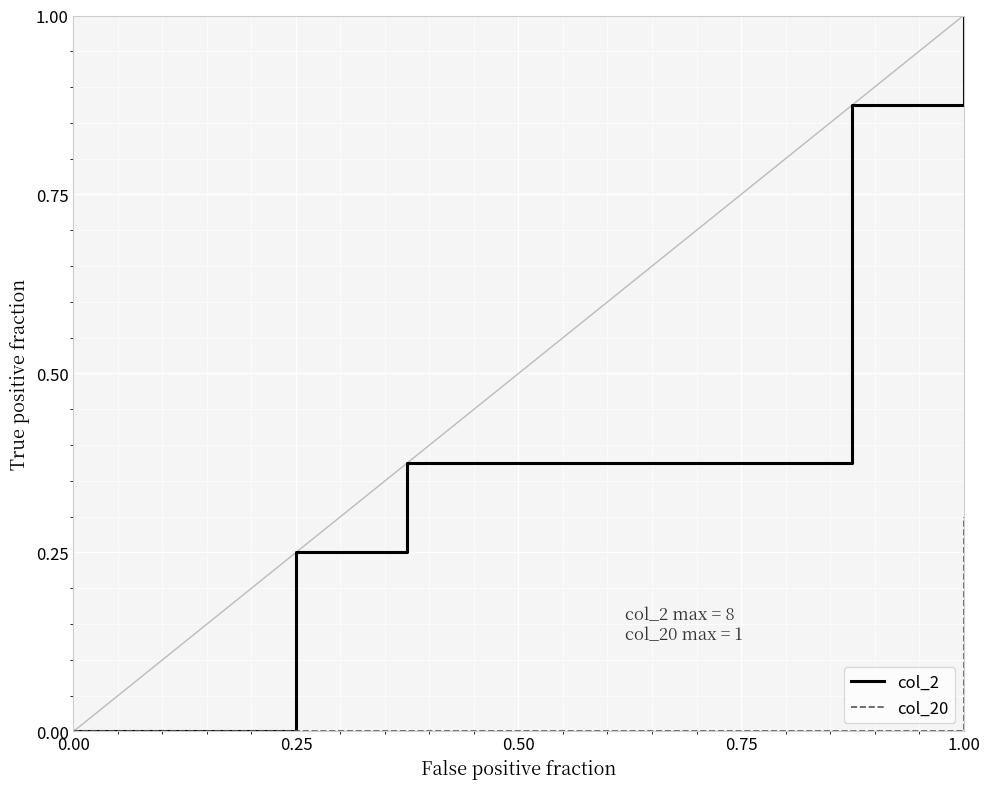

What is the maximum value for col_20?

0.3